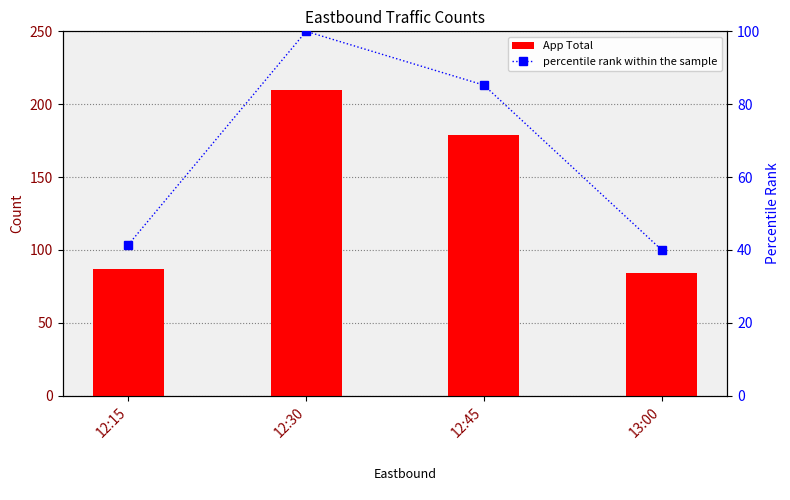

At which label is App Total closest to 147?

12:45